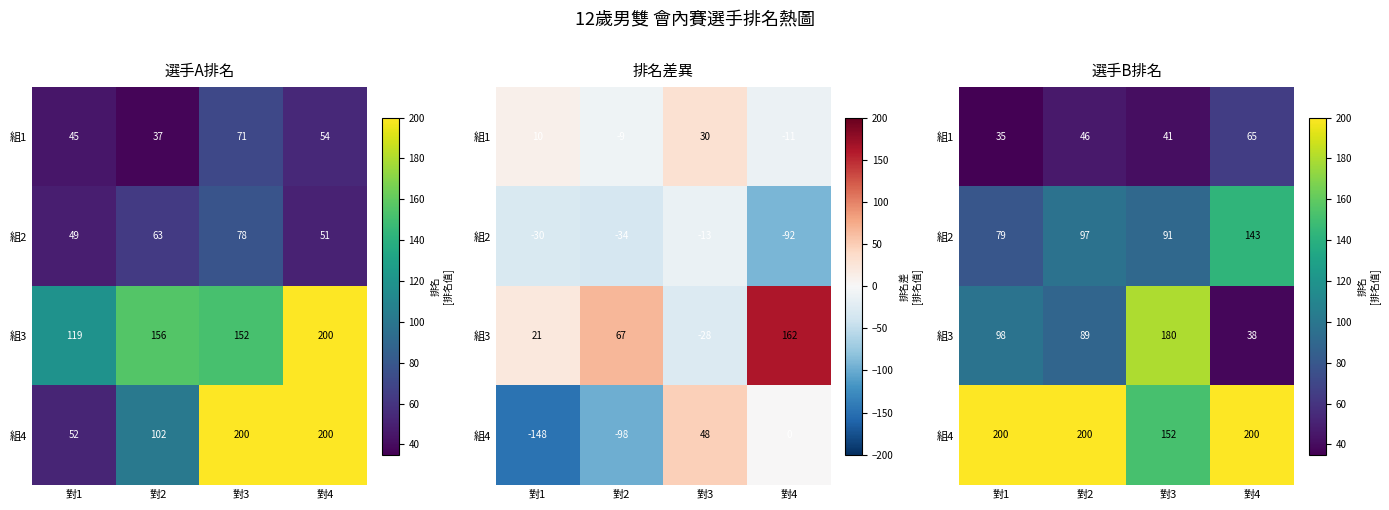

What is the average value of the 組2 series?

102